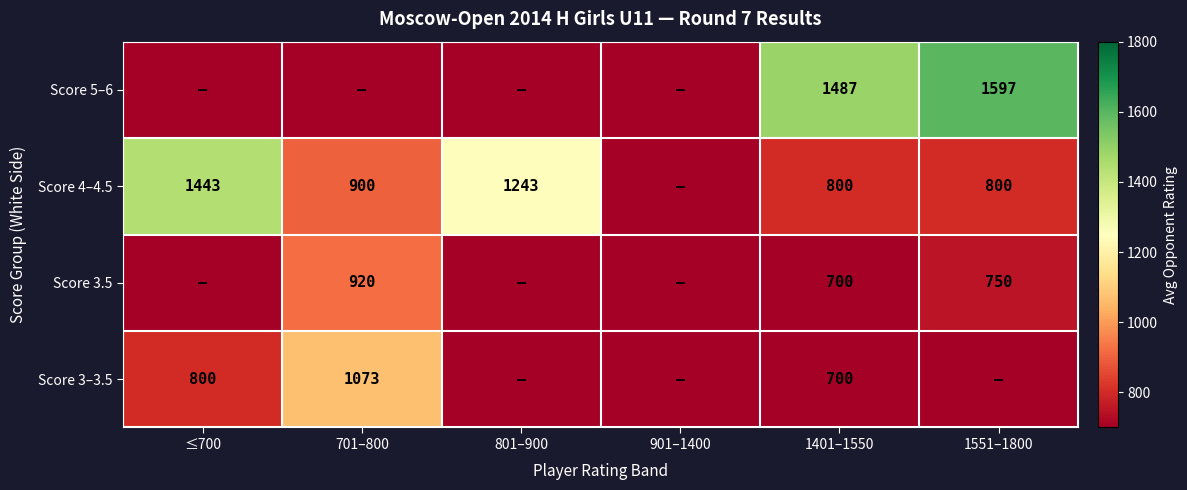

What is the total value across all series at 1401–1550?

3687